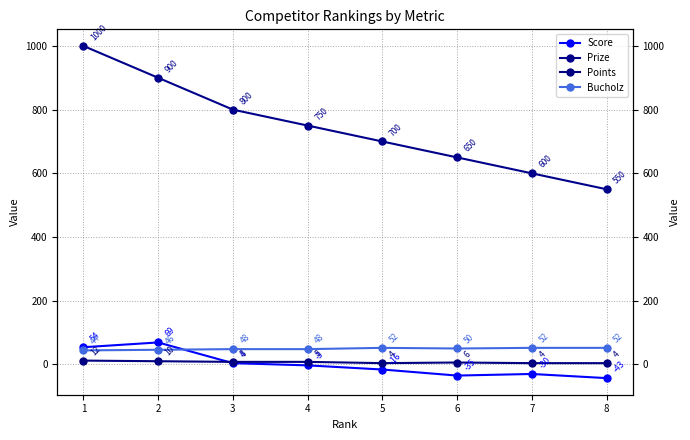

Does the chart have visible grid lines?

Yes